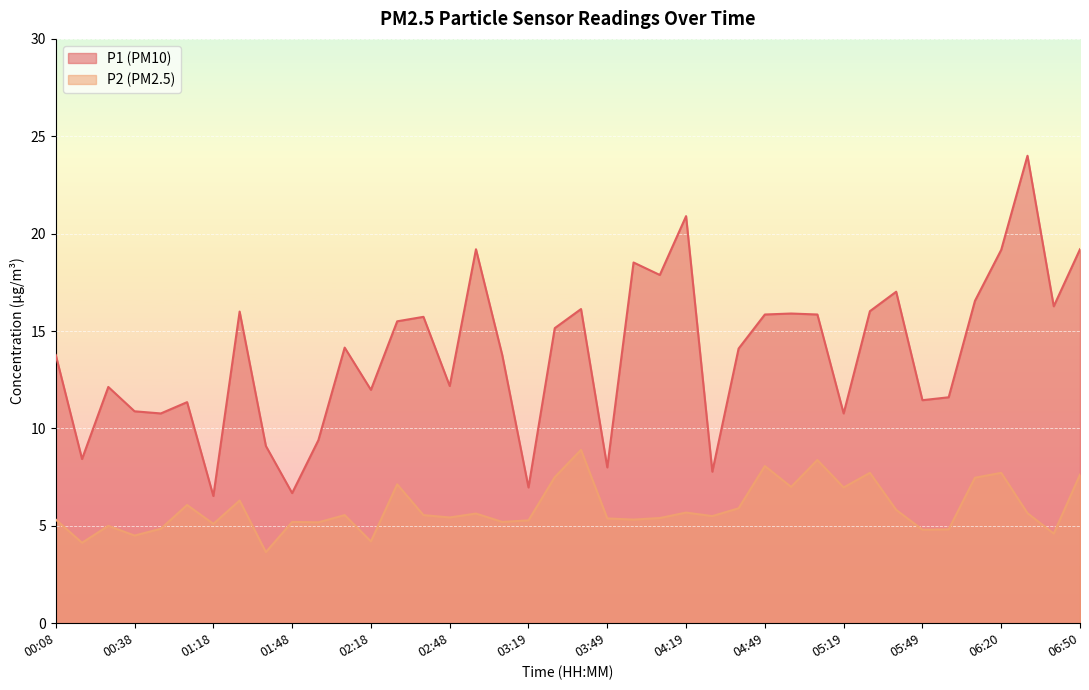

How many values in the P2 series are below 5?

8